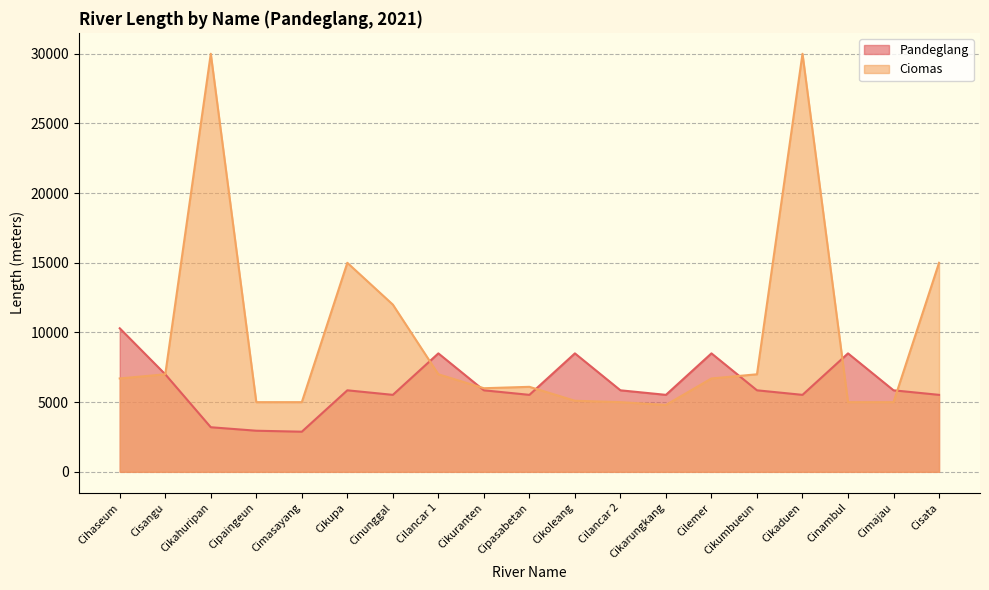

Which category has the highest value in the Pandeglang series?

Cihaseum